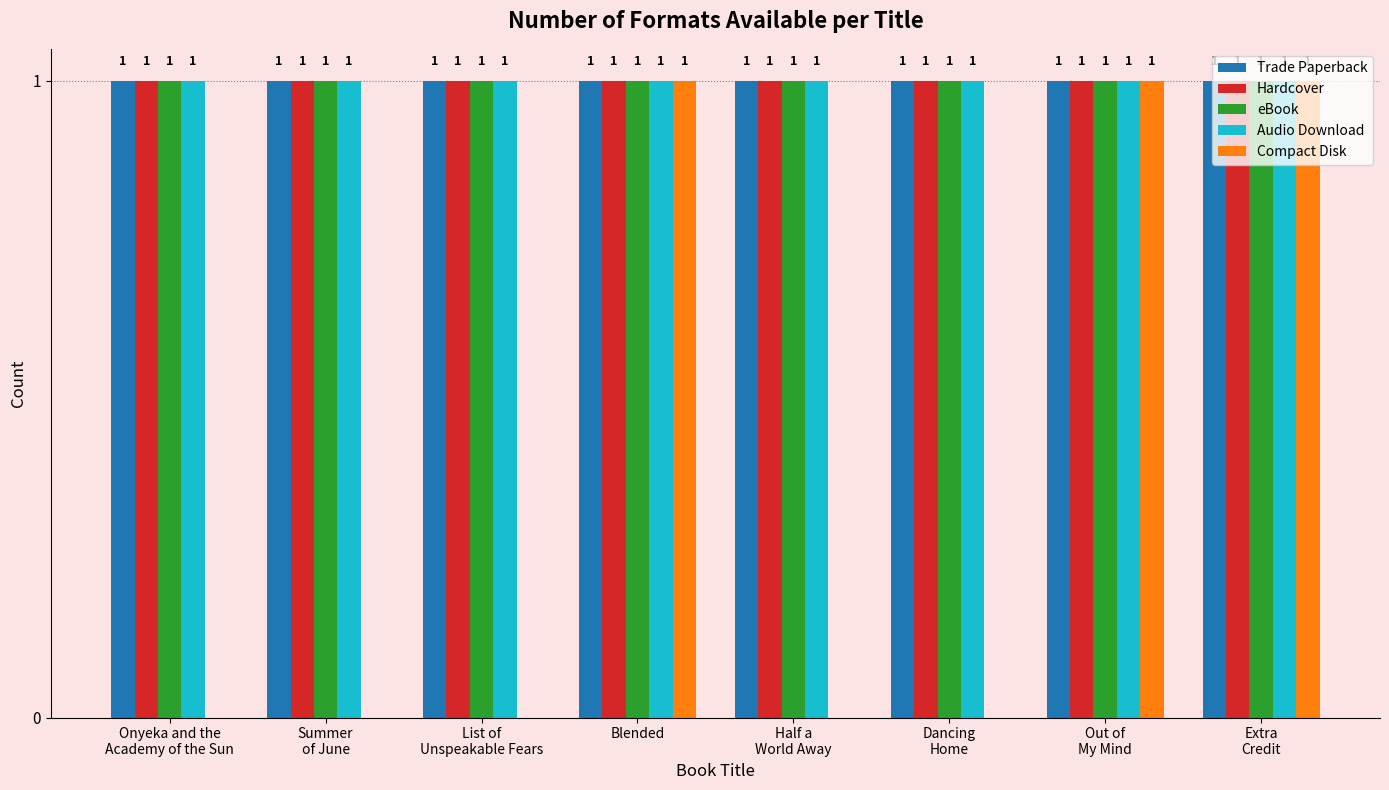

Reading right to left, what are all the values shown in this chart?

Trade Paperback: Extra
Credit=1	Out of
My Mind=1	Dancing
Home=1	Half a
World Away=1	Blended=1	List of
Unspeakable Fears=1	Summer
of June=1	Onyeka and the
Academy of the Sun=1
Hardcover: Extra
Credit=1	Out of
My Mind=1	Dancing
Home=1	Half a
World Away=1	Blended=1	List of
Unspeakable Fears=1	Summer
of June=1	Onyeka and the
Academy of the Sun=1
eBook: Extra
Credit=1	Out of
My Mind=1	Dancing
Home=1	Half a
World Away=1	Blended=1	List of
Unspeakable Fears=1	Summer
of June=1	Onyeka and the
Academy of the Sun=1
Audio Download: Extra
Credit=1	Out of
My Mind=1	Dancing
Home=1	Half a
World Away=1	Blended=1	List of
Unspeakable Fears=1	Summer
of June=1	Onyeka and the
Academy of the Sun=1
Compact Disk: Extra
Credit=1	Out of
My Mind=1	Dancing
Home=0	Half a
World Away=0	Blended=1	List of
Unspeakable Fears=0	Summer
of June=0	Onyeka and the
Academy of the Sun=0